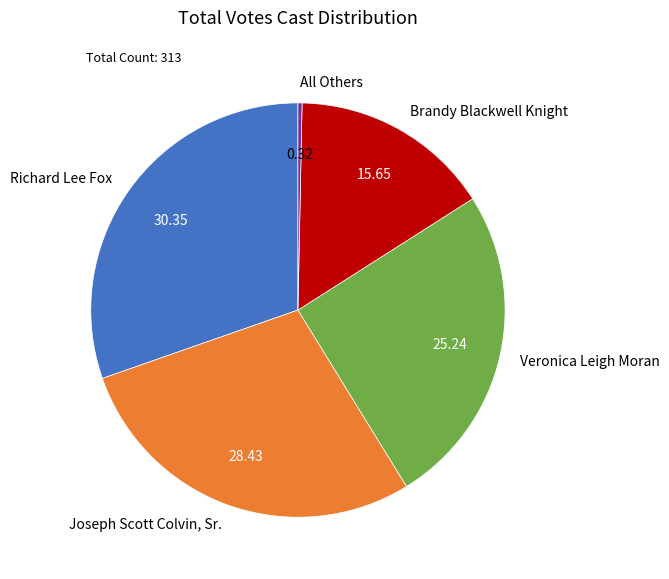

Does Brandy Blackwell Knight represent more than half of the total?

No